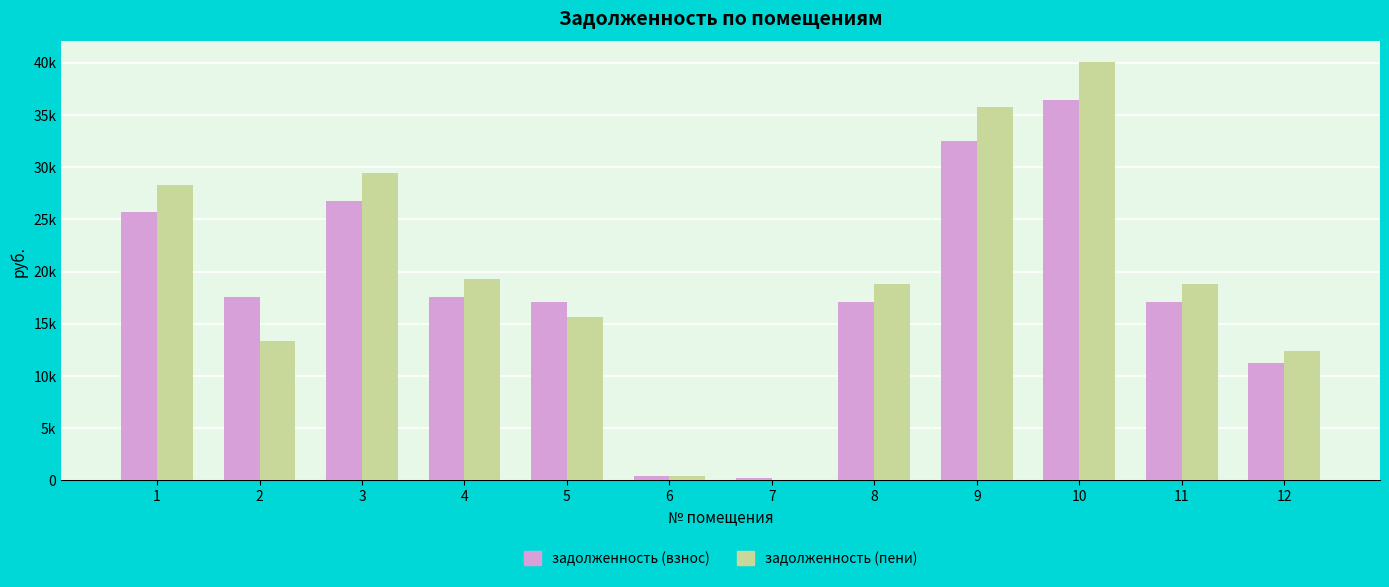

List the labels in order of задолженность (пени) value, smallest first.

7, 6, 12, 2, 5, 8, 11, 4, 1, 3, 9, 10